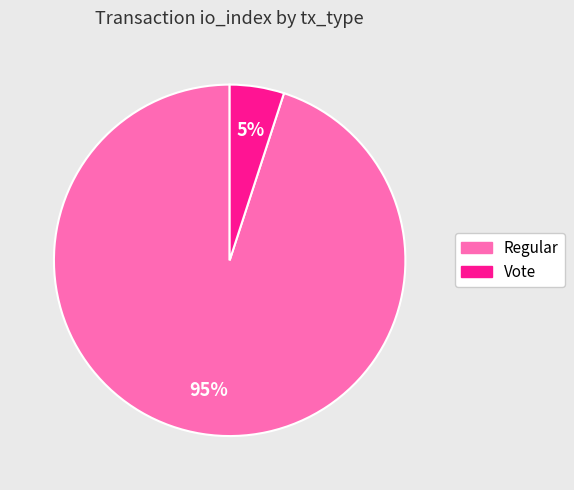

Do Regular and Vote together represent more than half of the pie?

Yes